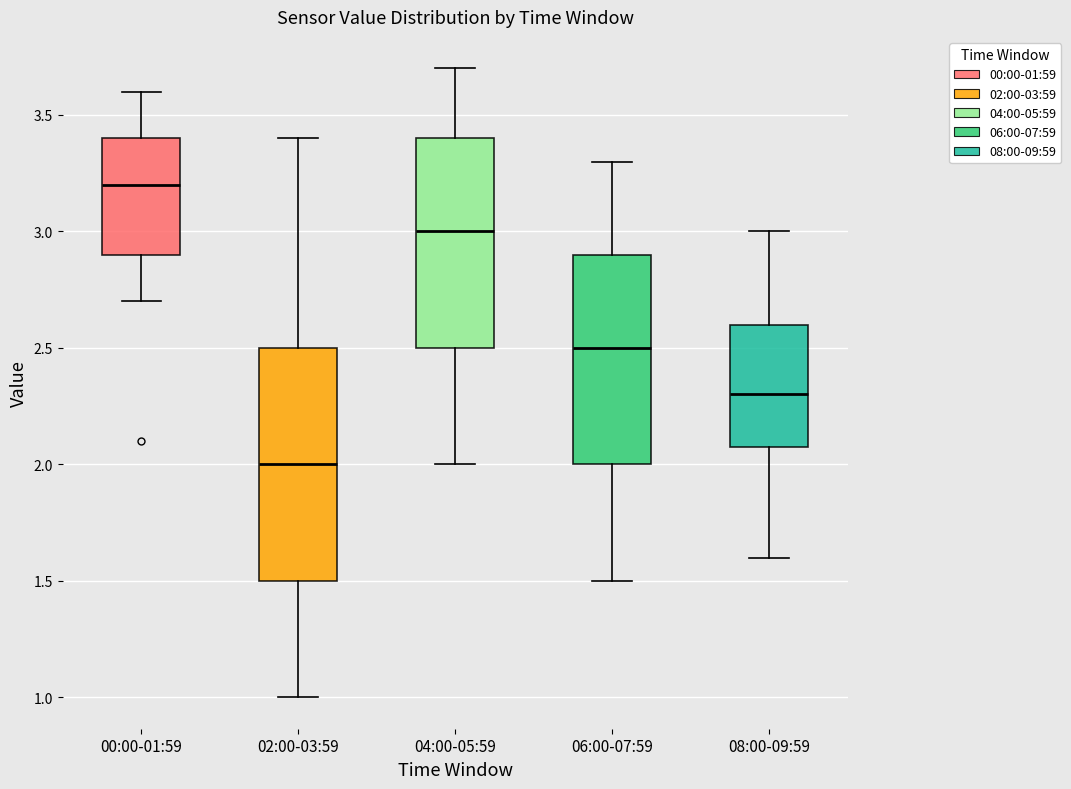

Reading left to right, read every box against the y-axis: the position of its median line, the range the box covers, and the ends of its whiskers. The values are not printed on the chart, so give them approximately, as read against the axis.

00:00-01:59: median 3.2, box 2.9 to 3.4, whiskers 2.7 to 3.6
02:00-03:59: median 2.0, box 1.5 to 2.5, whiskers 1.0 to 3.4
04:00-05:59: median 3.0, box 2.5 to 3.4, whiskers 2.0 to 3.7
06:00-07:59: median 2.5, box 2.0 to 2.9, whiskers 1.5 to 3.3
08:00-09:59: median 2.3, box 2.1 to 2.6, whiskers 1.6 to 3.0